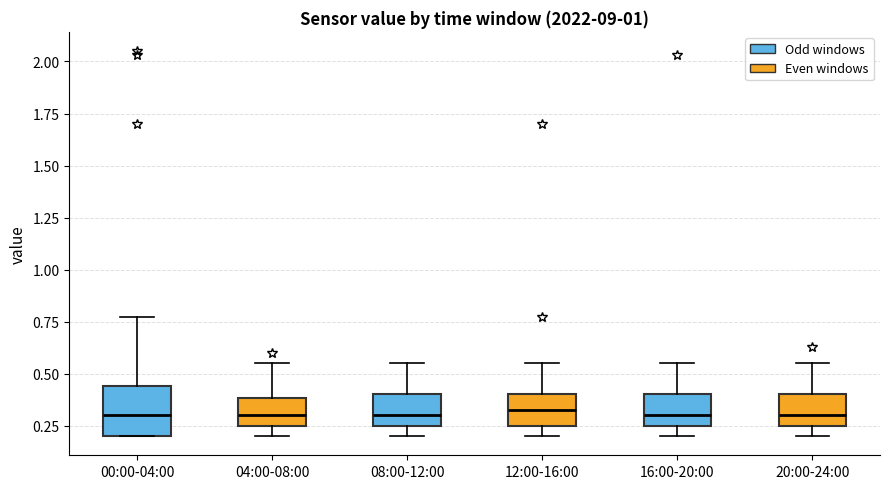

Comparing the boxes themselves (not the whiskers), which one is the tallest?

00:00-04:00